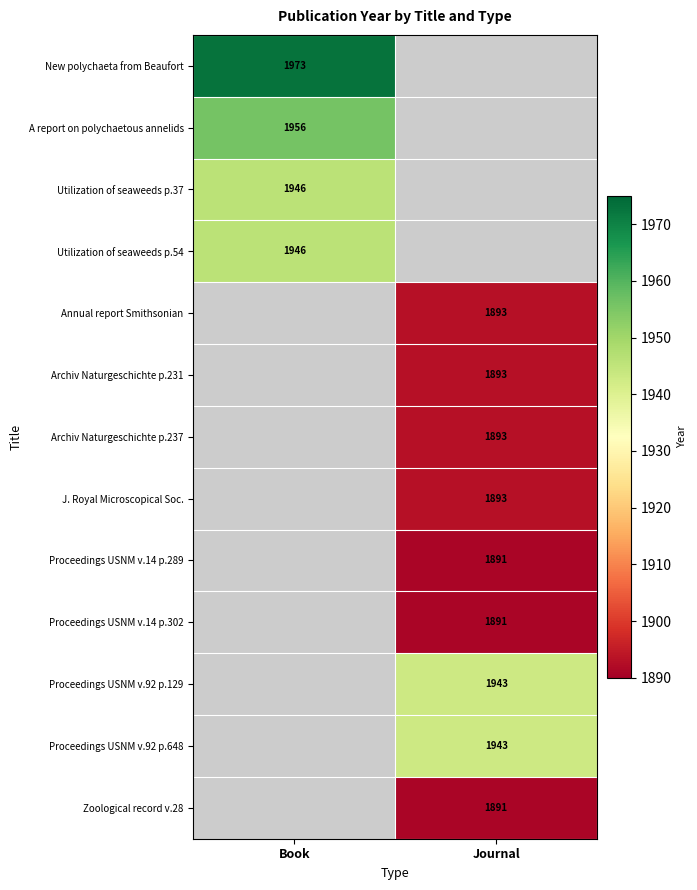

The Proceedings USNM v.14 p.289 series shows 1891 at Journal. True or false?

True